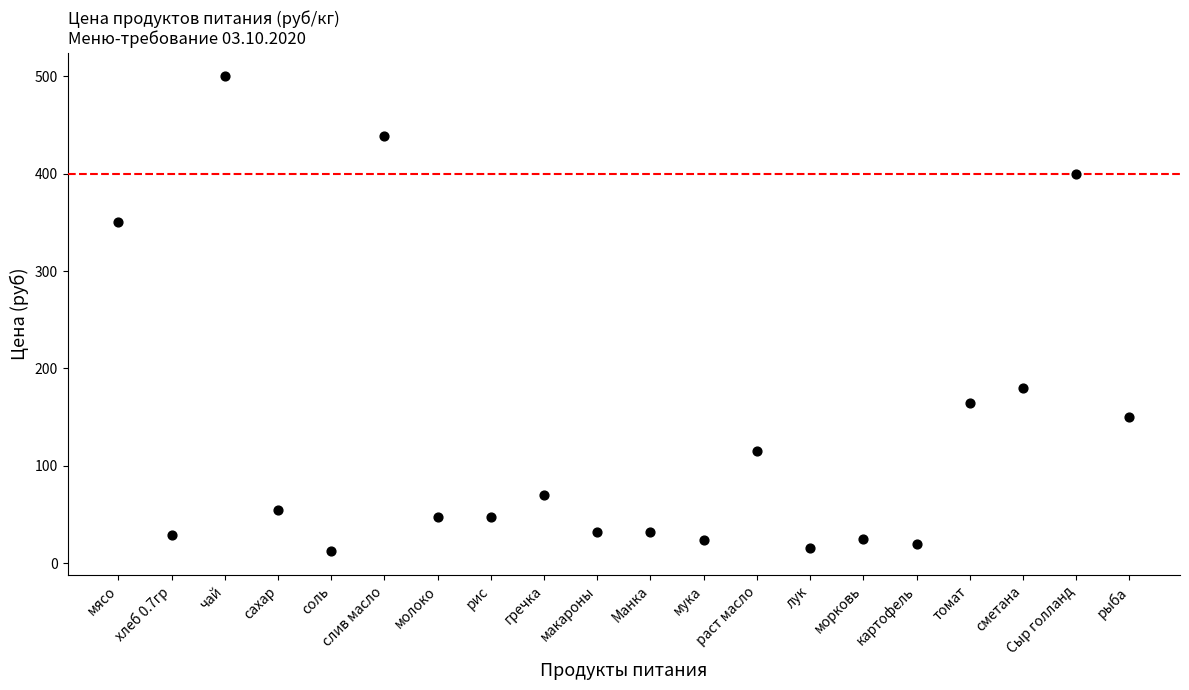

What is the range of Y values (max minus min)?

488.0